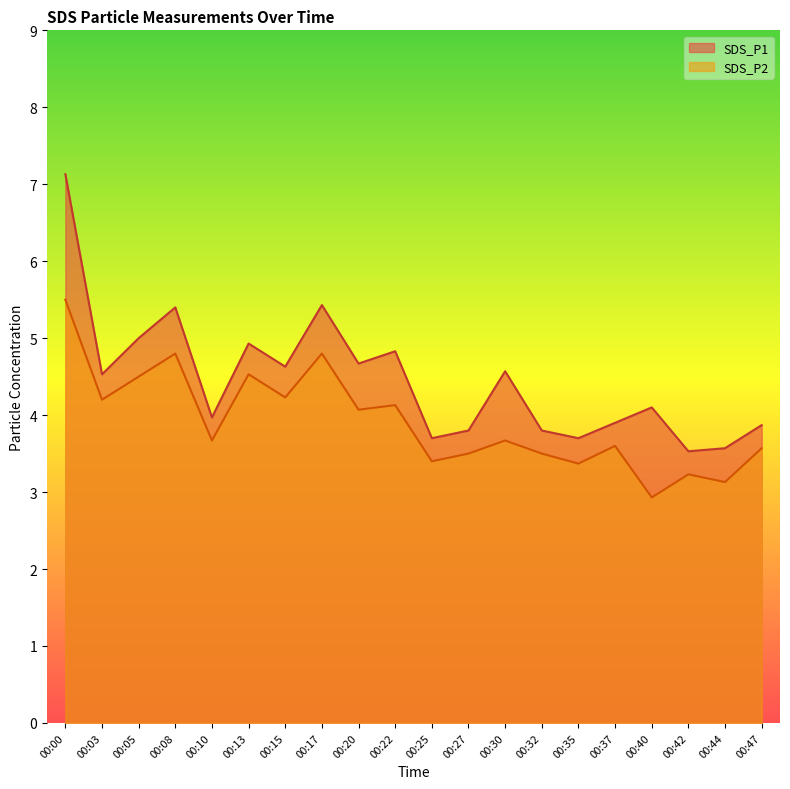

What is the value of the SDS_P1 point at the 5th from the left?

4.0